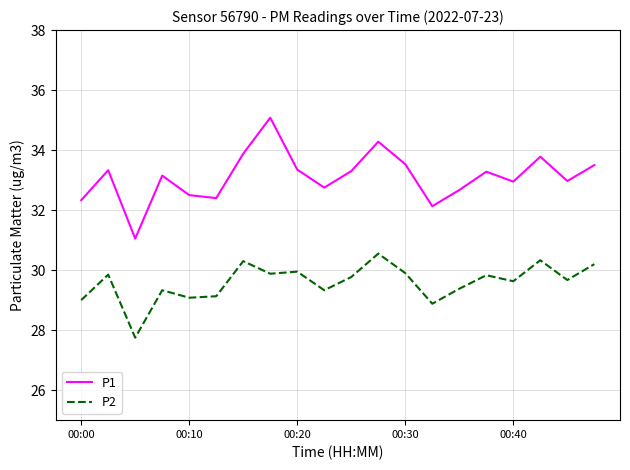

Does the chart display data point markers on the line(s)?

No